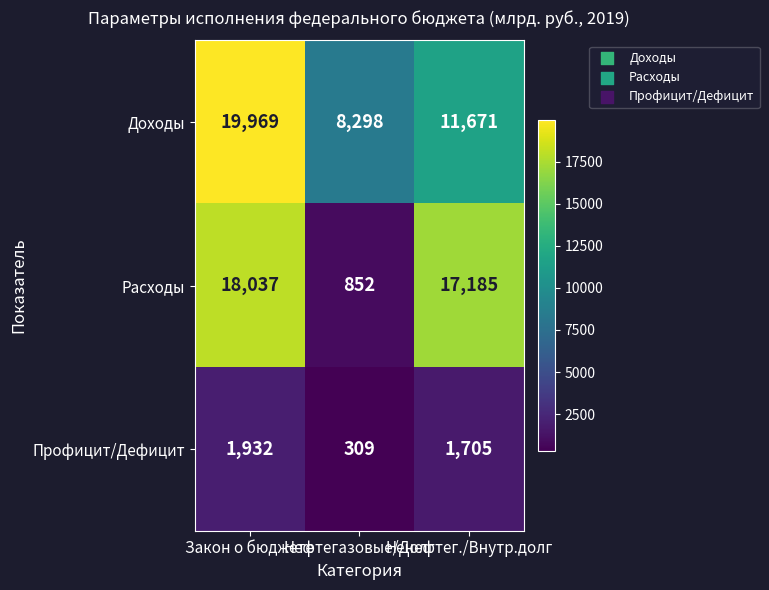

Which series has the largest range (max minus min)?

Расходы